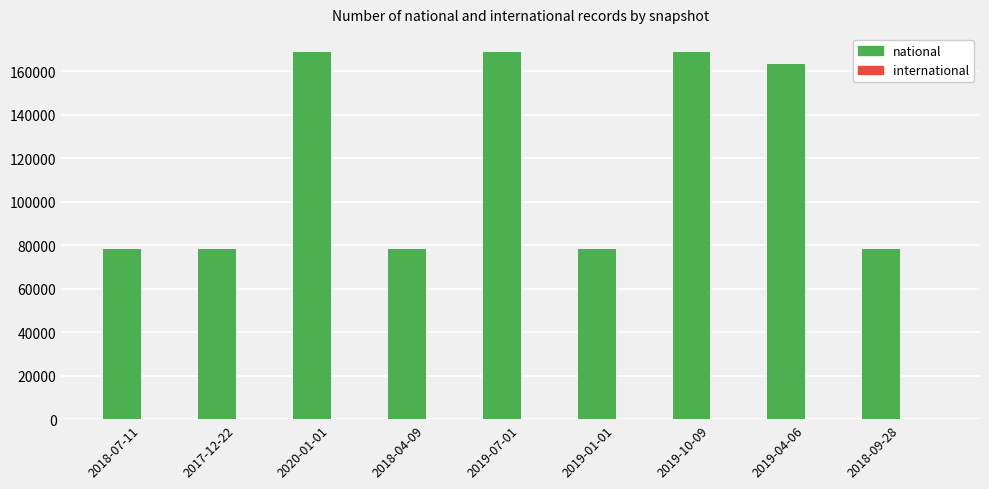

How many bars are there in total?

9